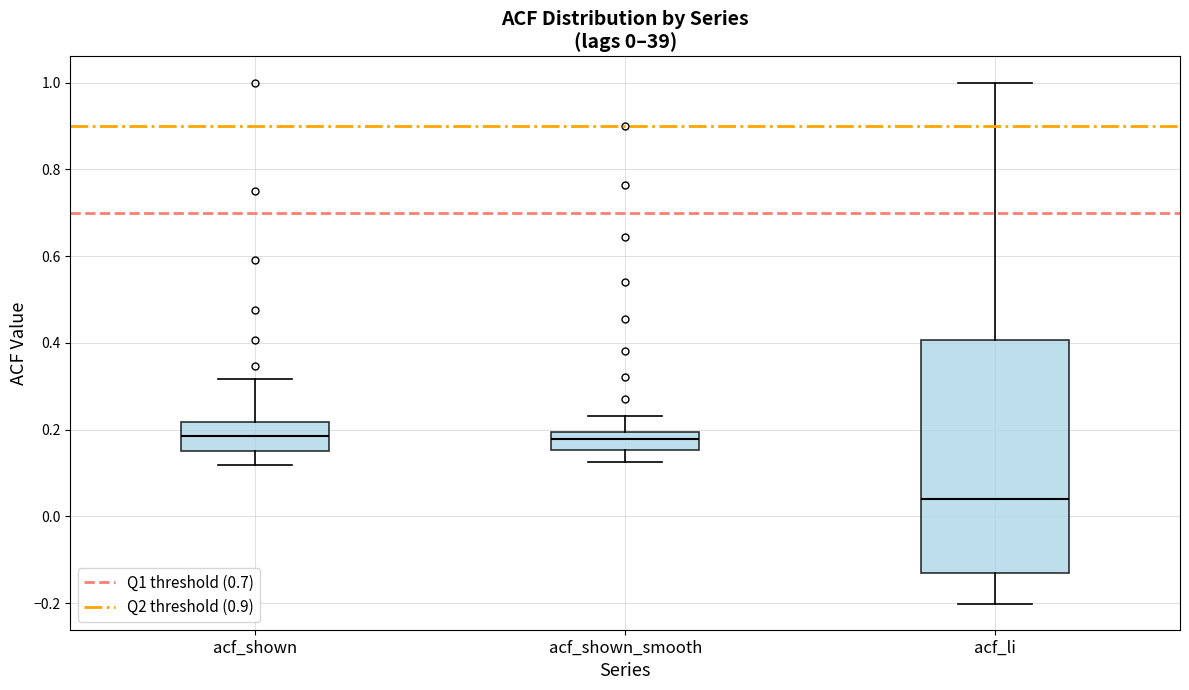

Which box is the tallest, from its lower edge to its upper edge?

acf_li